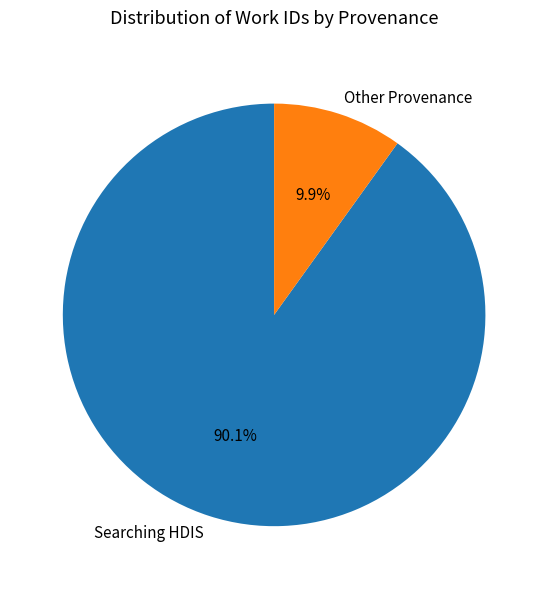

Does any single category account for the majority?

Yes